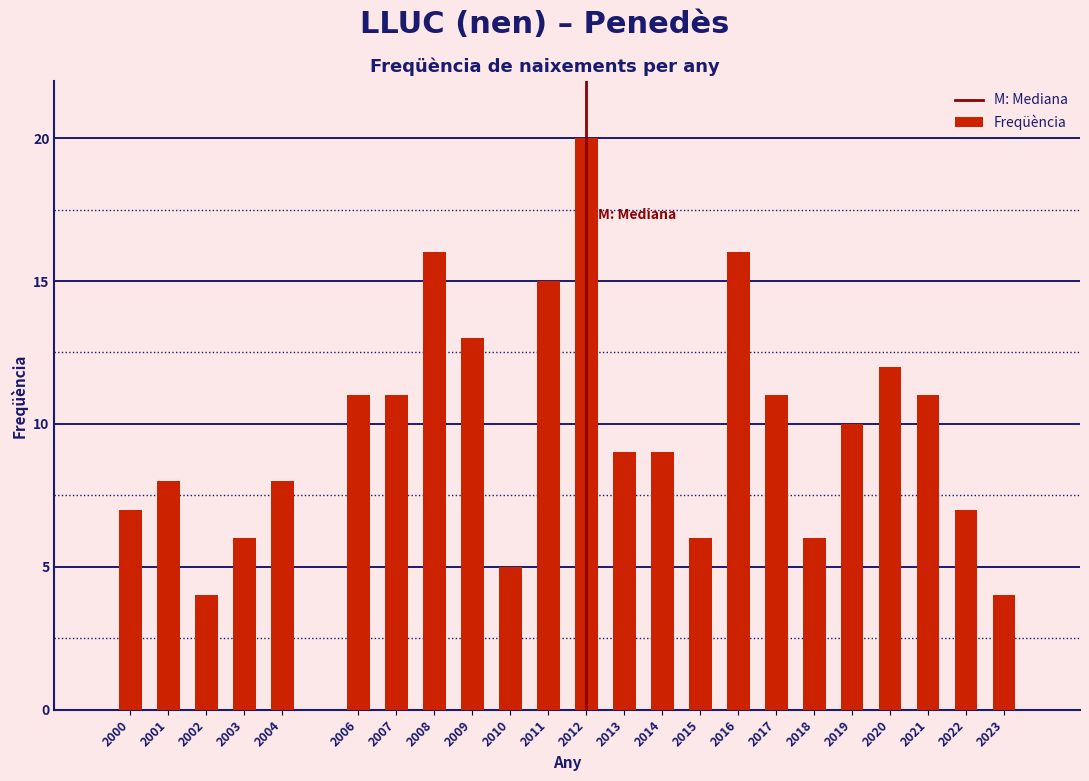

Reading left to right, what are all the values shown in this chart?

7	8	4	6	8	11	11	16	13	5	15	20	9	9	6	16	11	6	10	12	11	7	4